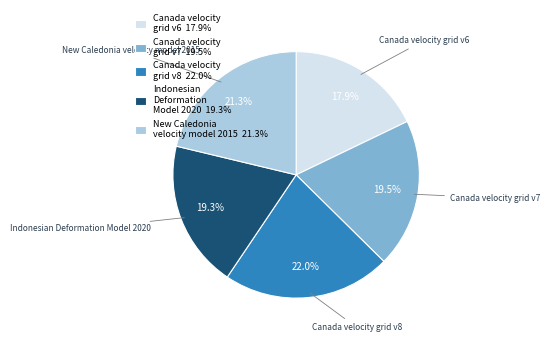

Between Canada velocity grid v6 and New Caledonia velocity model 2015, which is larger?

New Caledonia velocity model 2015